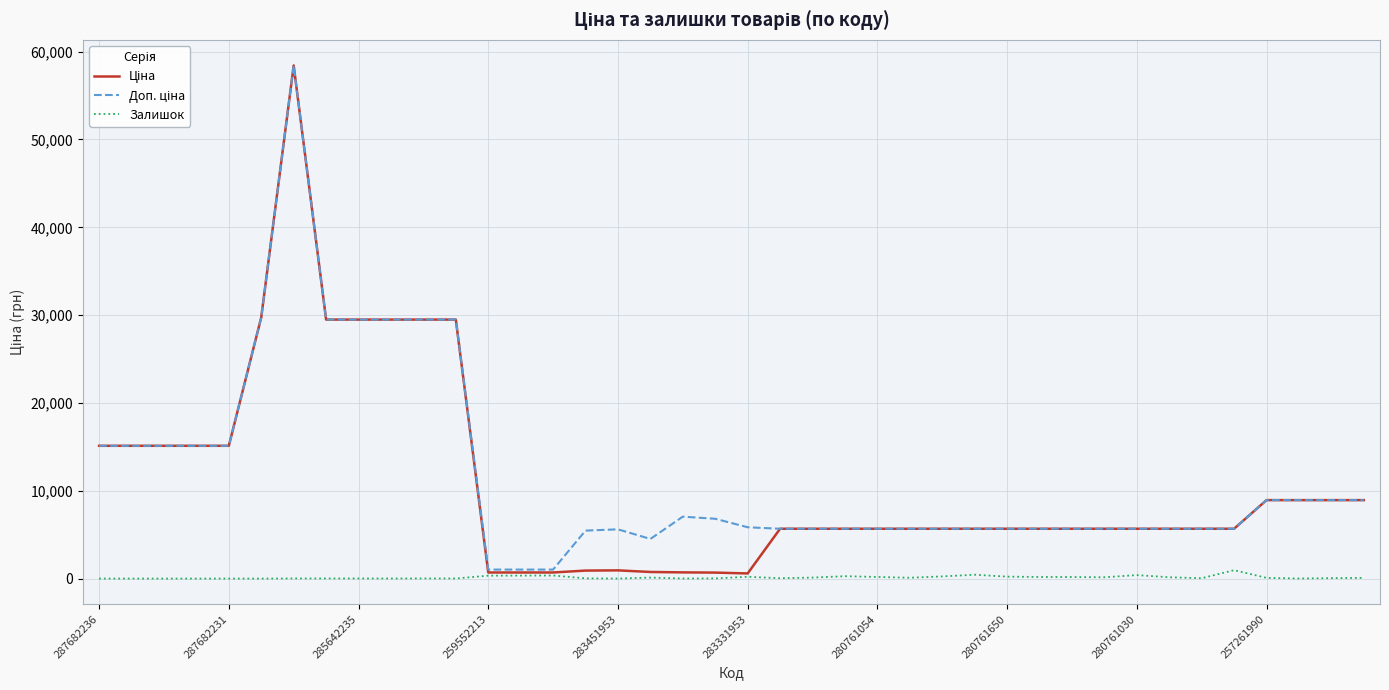

What is the maximum value shown in the chart?

58426.5